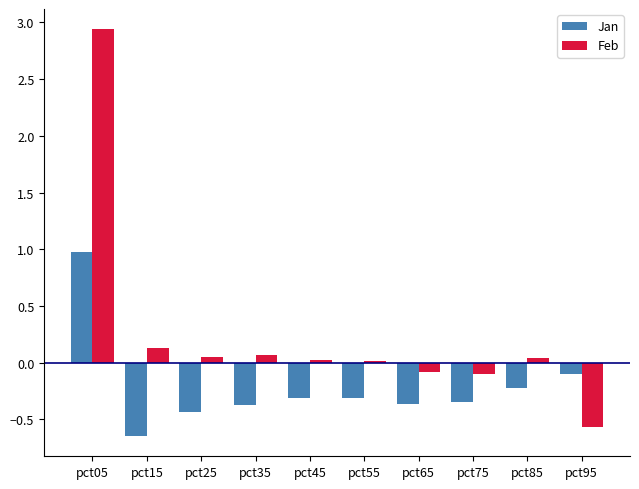

Rank the series at pct25 from lowest to highest value.

Jan, Feb